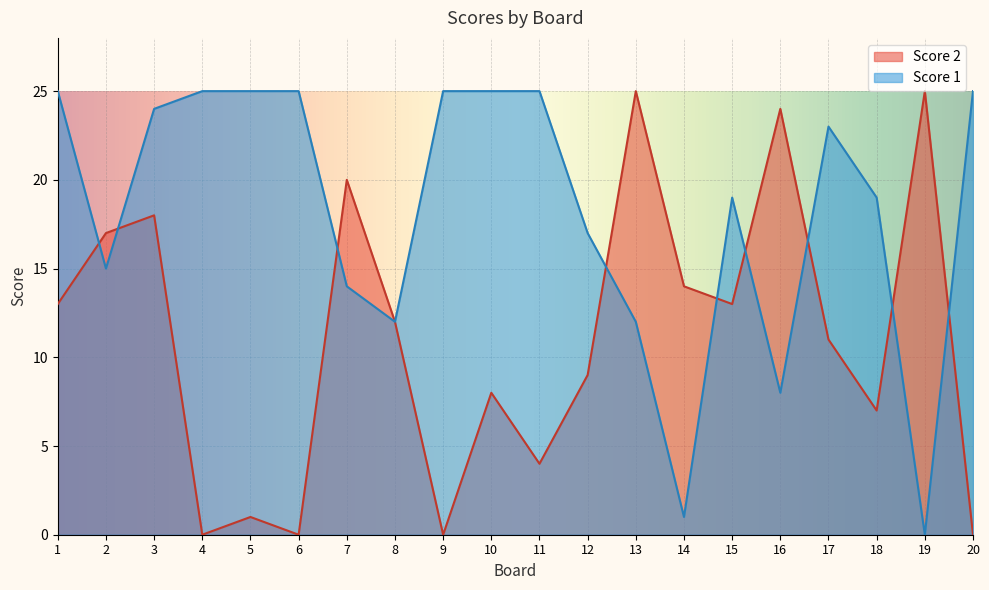

True or false: Score 1 has more than 2 points higher than both neighbors.

False